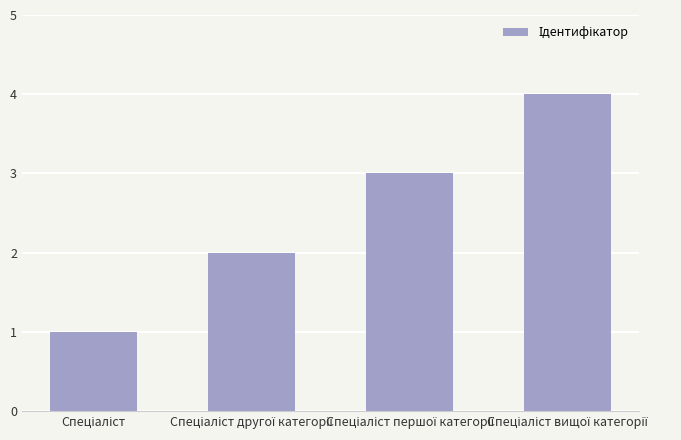

What is the maximum value shown in the chart?

4